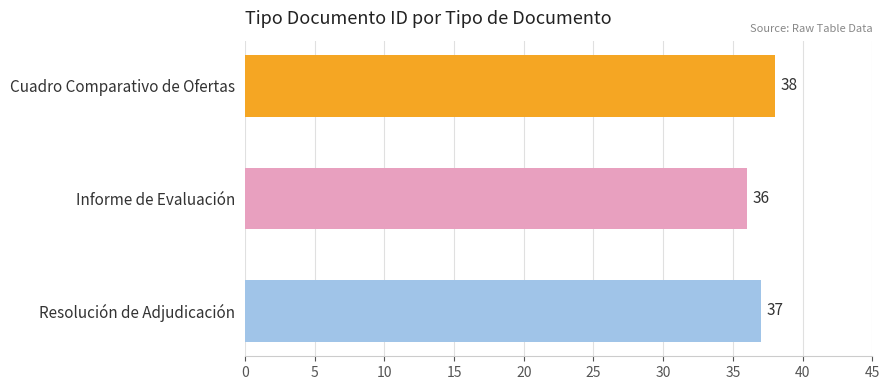

What is the sum of all values?

111